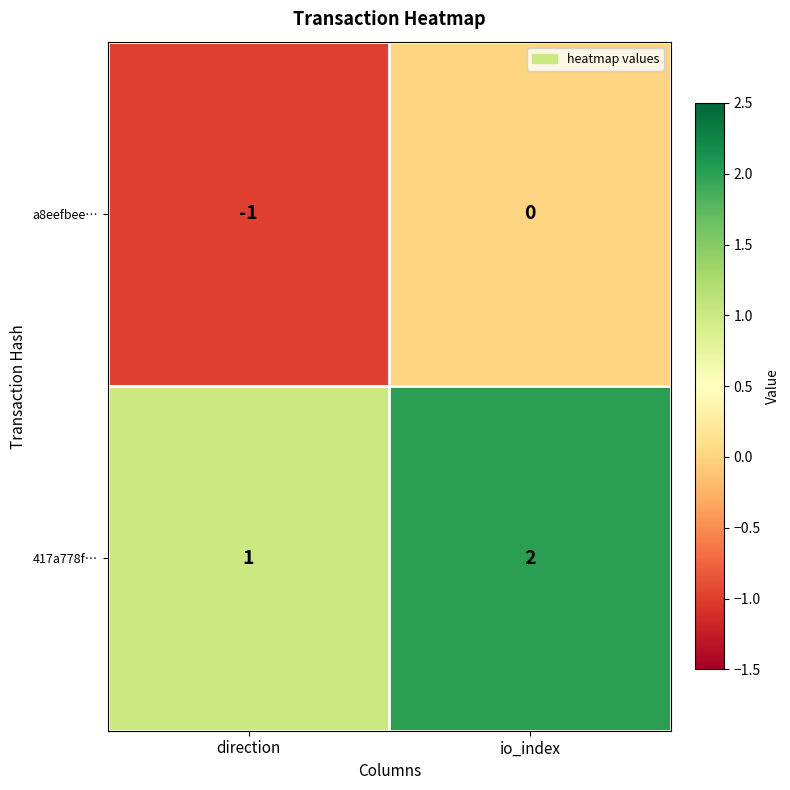

What is the sum of all 417a778f… values?

3